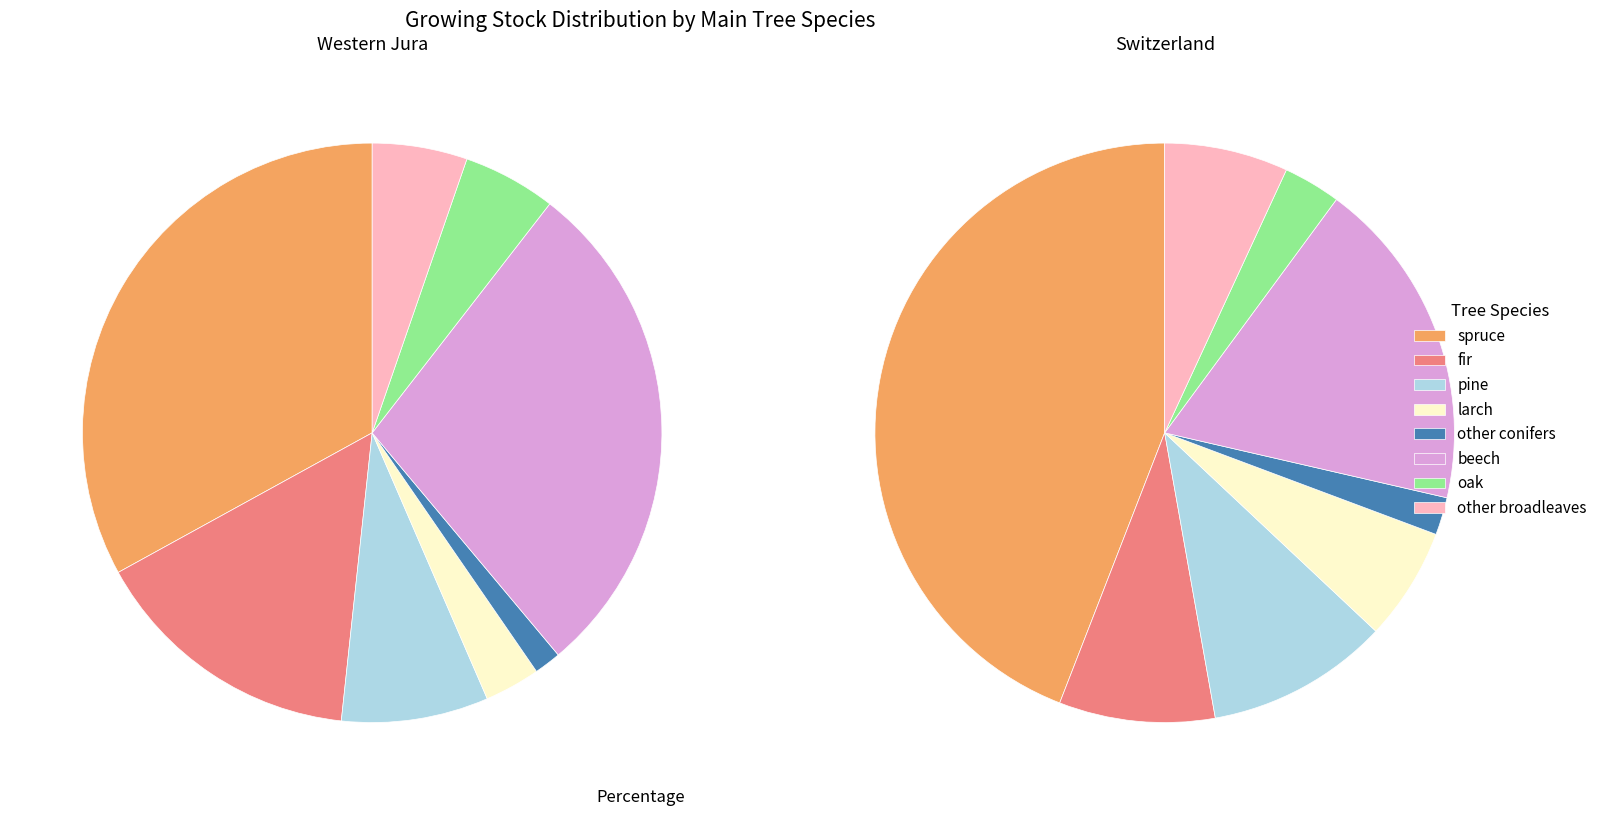

Combined, what portion of the pie is fir and spruce?

52.8%